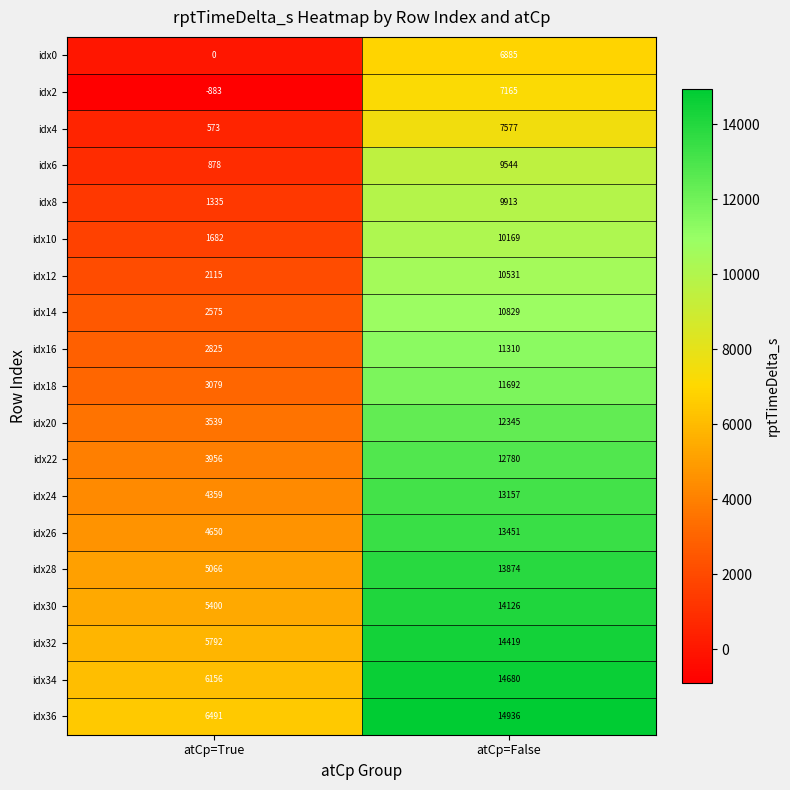

Read the idx10 value at atCp=False.

10169